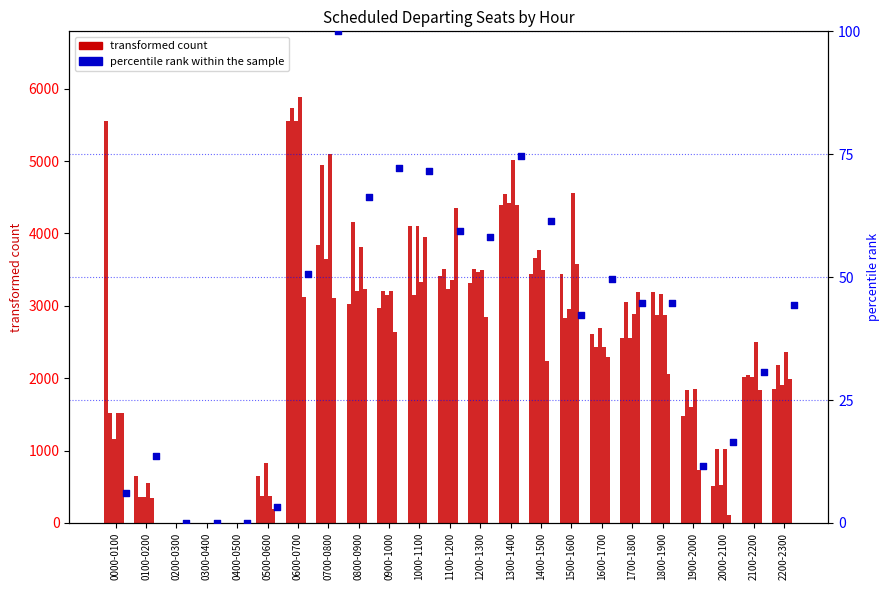

At which category is the sum across all series the highest?

0600-0700